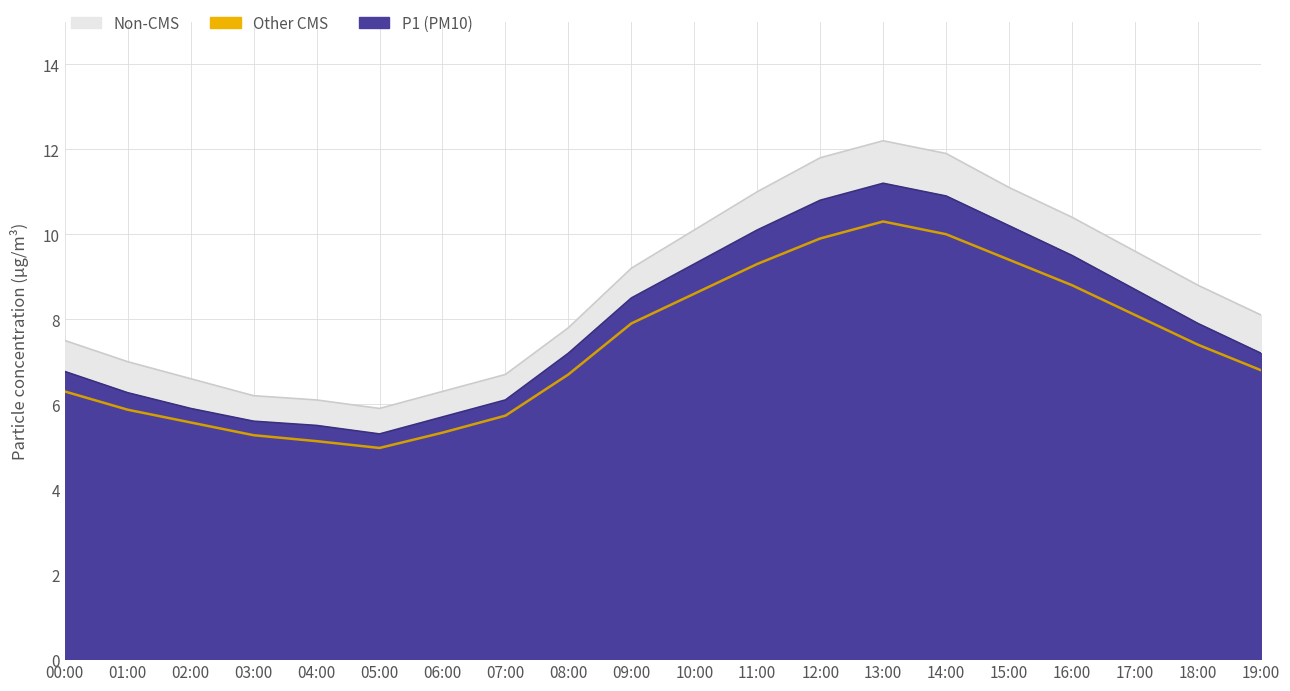

At which category does the chart reach its minimum across all series?

05:00